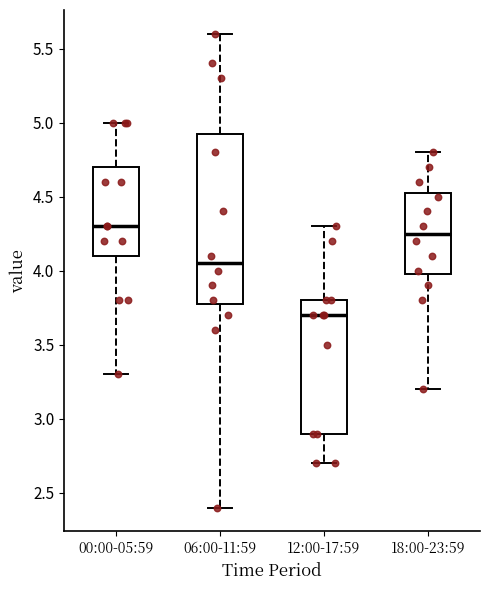

Reading left to right, read every box against the y-axis: the position of its median line, the range the box covers, and the ends of its whiskers. The values are not printed on the chart, so give them approximately, as read against the axis.

00:00-05:59: median 4.30, box 4.10 to 4.70, whiskers 3.30 to 5.00
06:00-11:59: median 4.05, box 3.80 to 4.95, whiskers 2.40 to 5.60
12:00-17:59: median 3.70, box 2.90 to 3.80, whiskers 2.70 to 4.30
18:00-23:59: median 4.25, box 4.00 to 4.55, whiskers 3.20 to 4.80